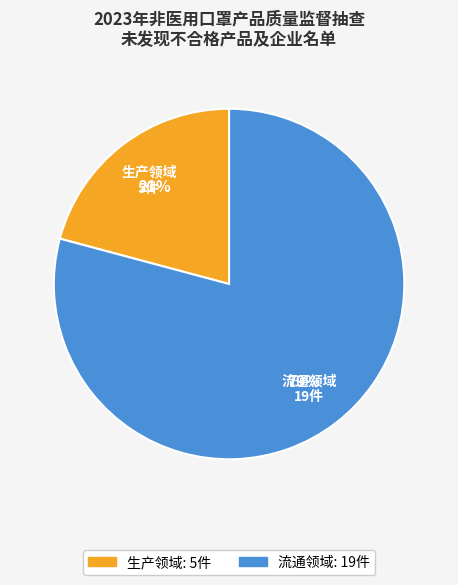

Which category has the smallest portion of the pie?

生产领域